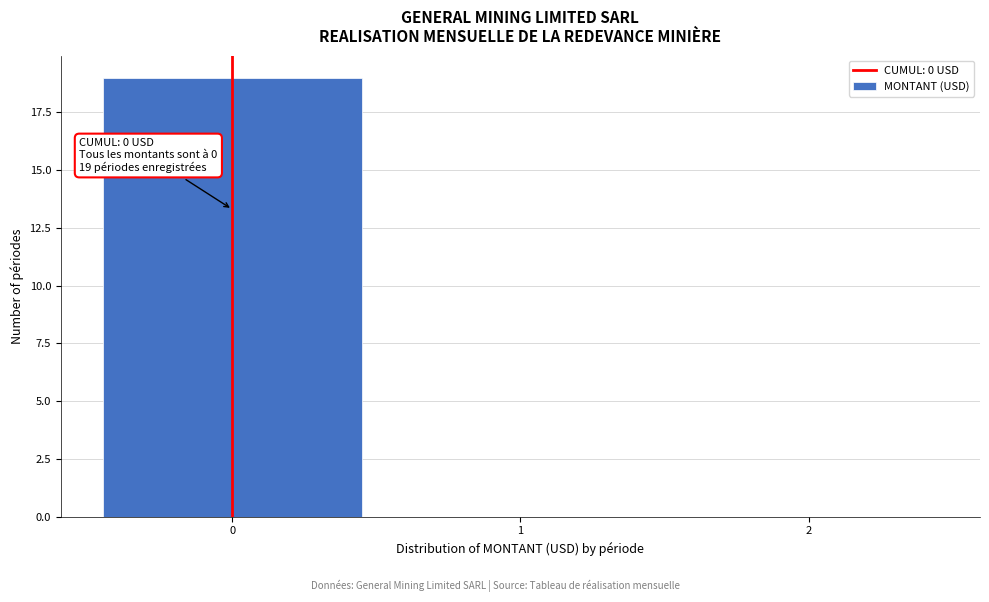

Which range on the x-axis has the tallest bar?

-0.5 to 0.5